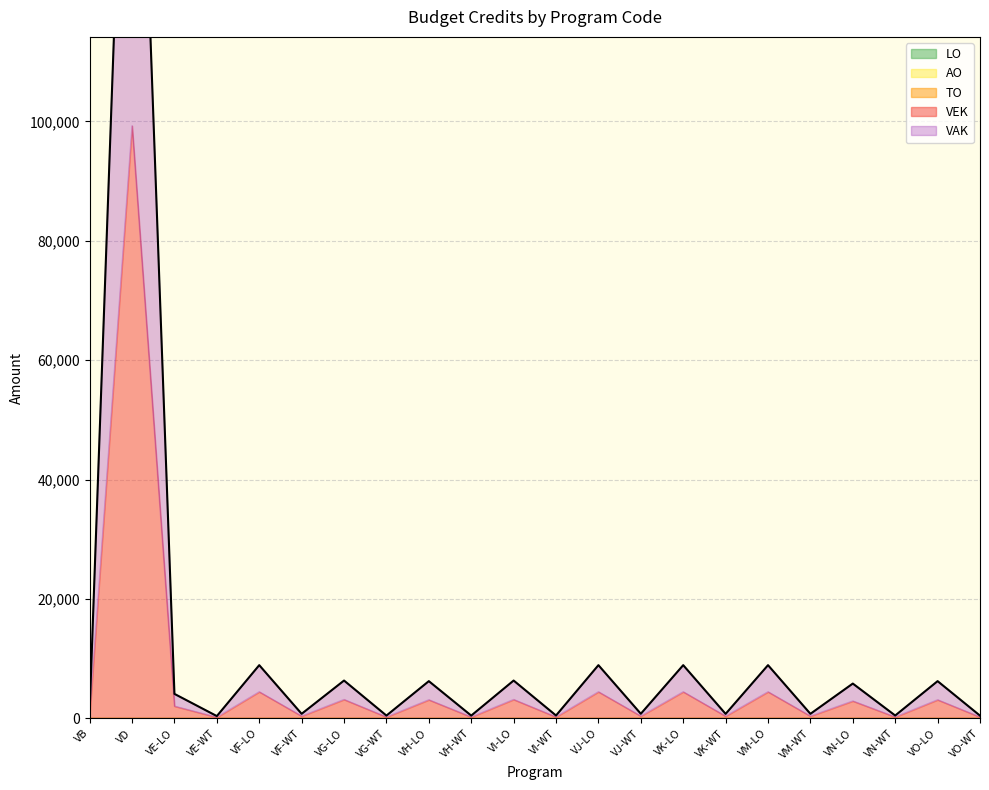

Between VF-WT and VG-WT, which is larger?

VF-WT